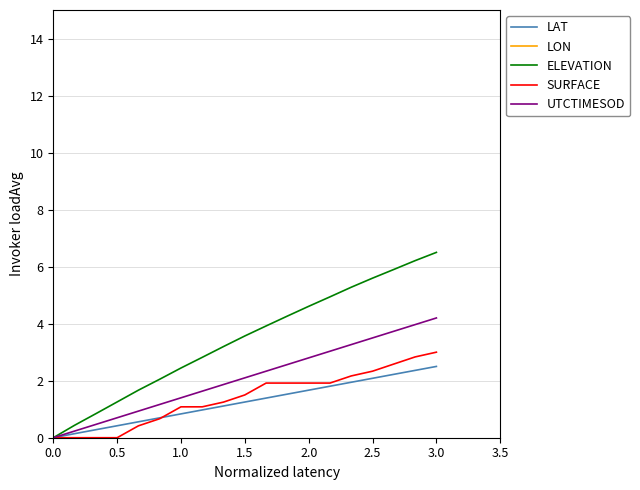

What are all the series names shown in the legend?

LAT, LON, ELEVATION, SURFACE, UTCTIMESOD